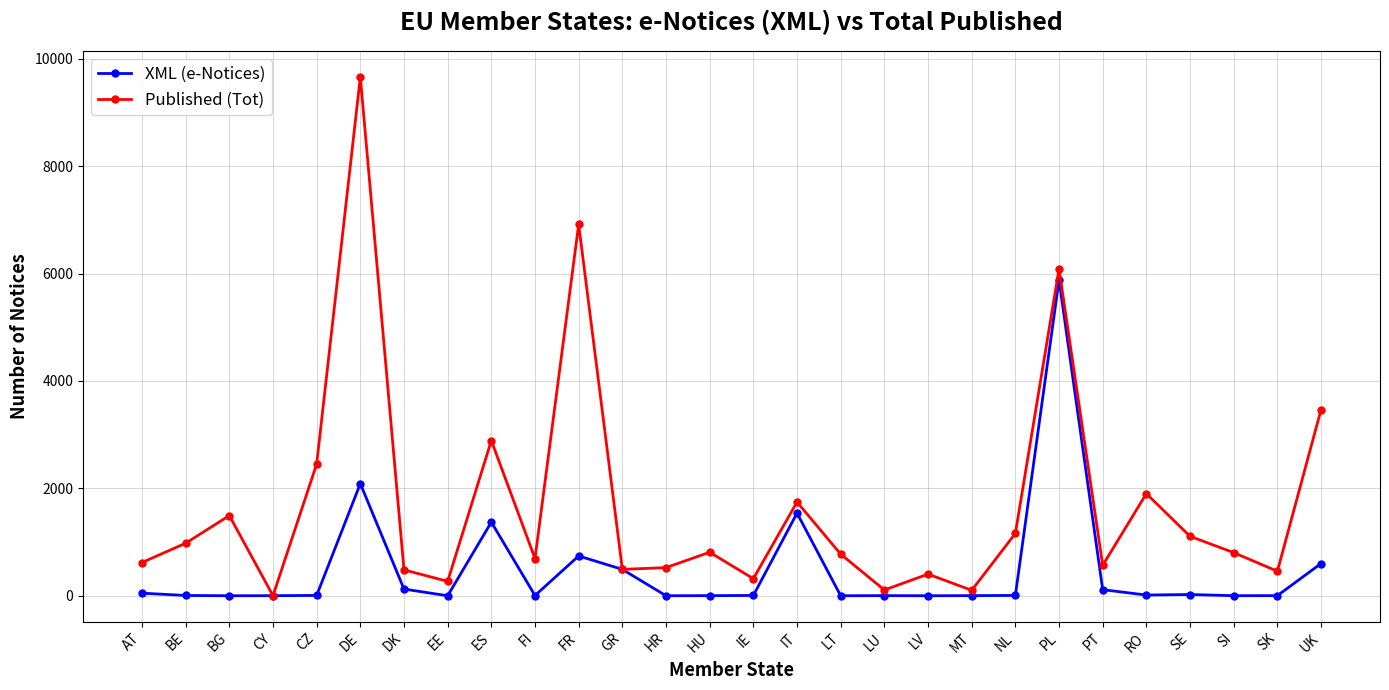

True or false: XML (e-Notices) has more than 0 interior local peaks.

True